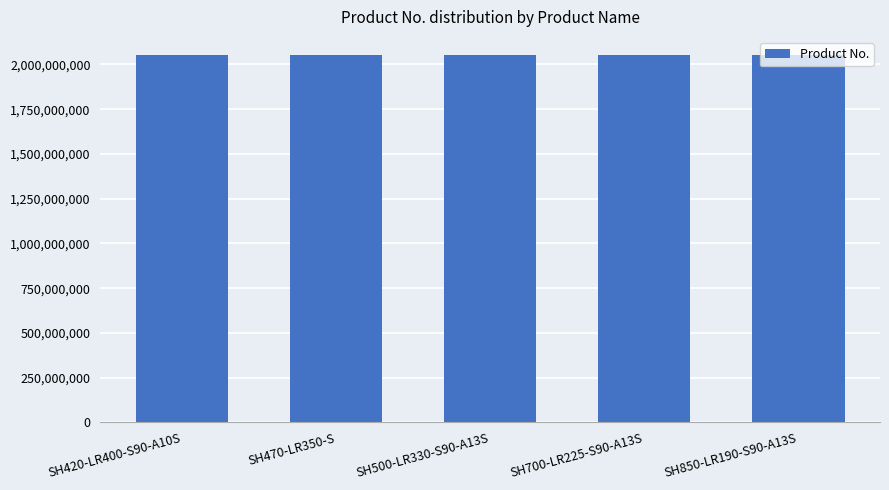

What is the smallest value displayed?

2051474734